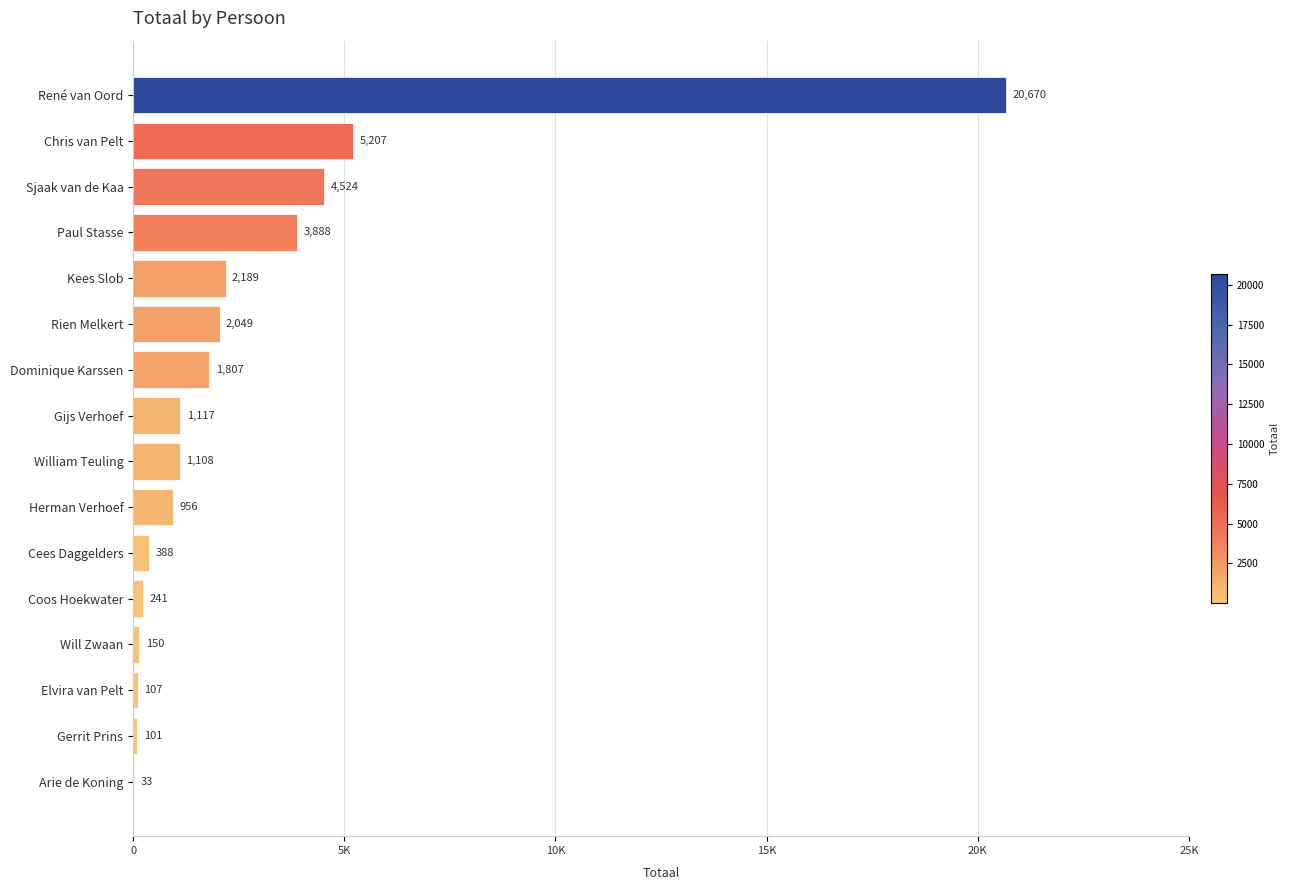

Are the bars horizontal?

Yes